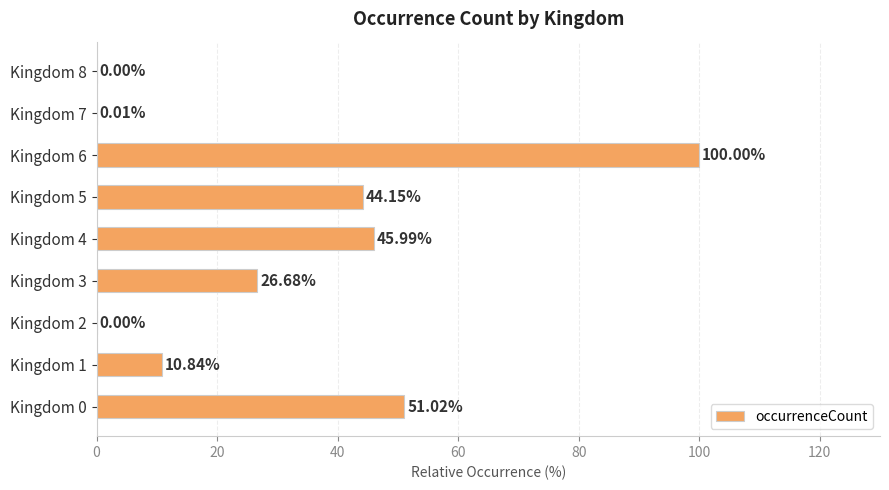

Between Kingdom 3 and Kingdom 7, which is larger?

Kingdom 3